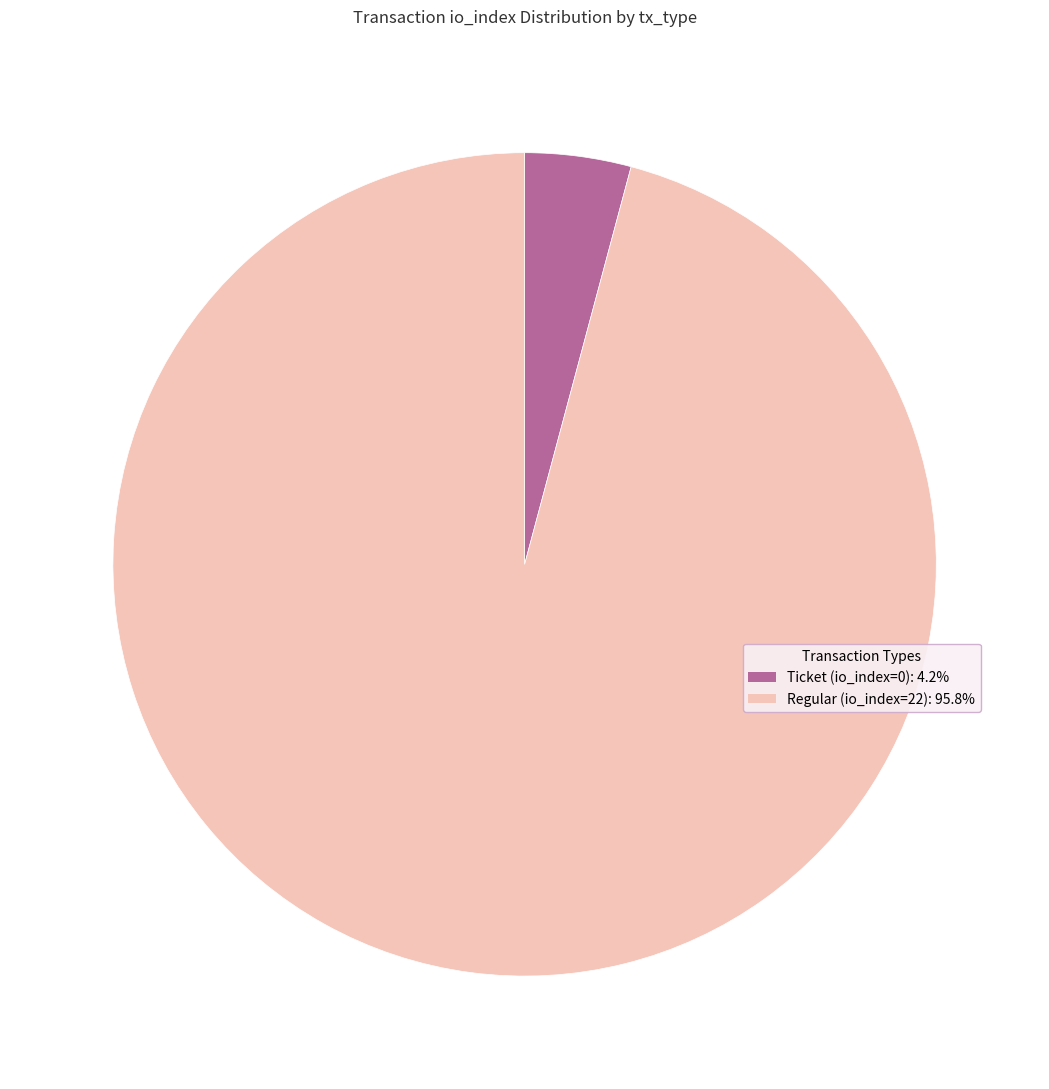

What is the majority slice?

Regular (io_index=22)